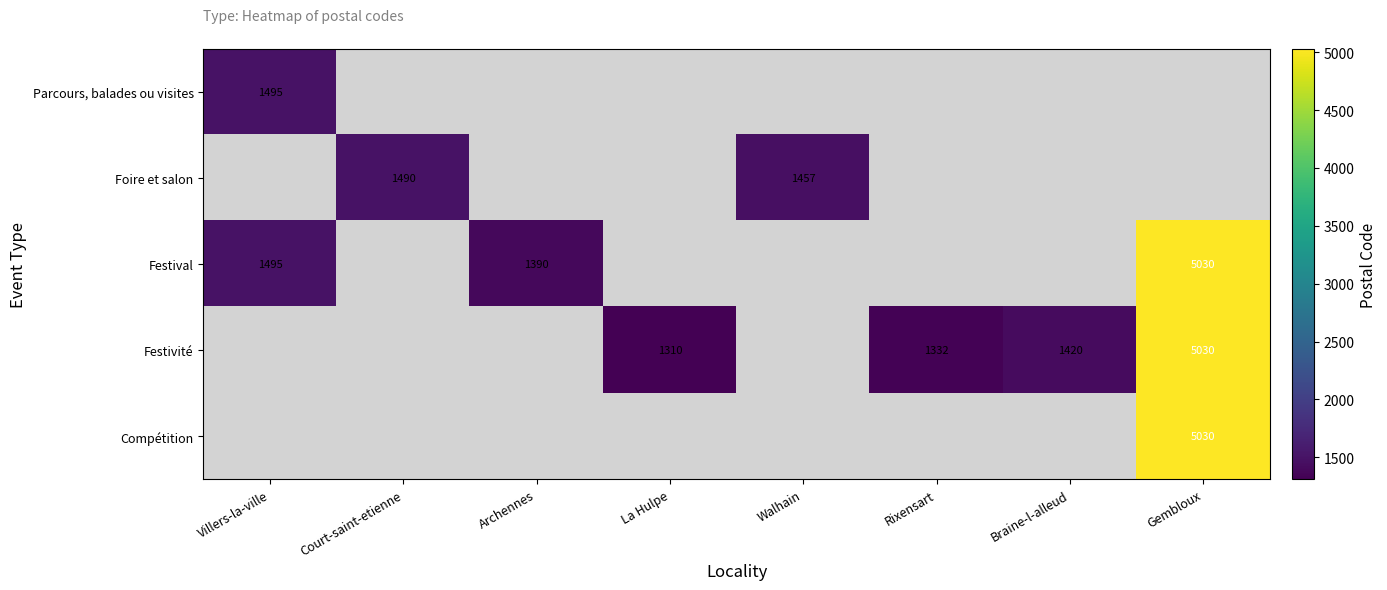

The value of Parcours, balades ou visites at Villers-la-ville is 1495. True or false?

True